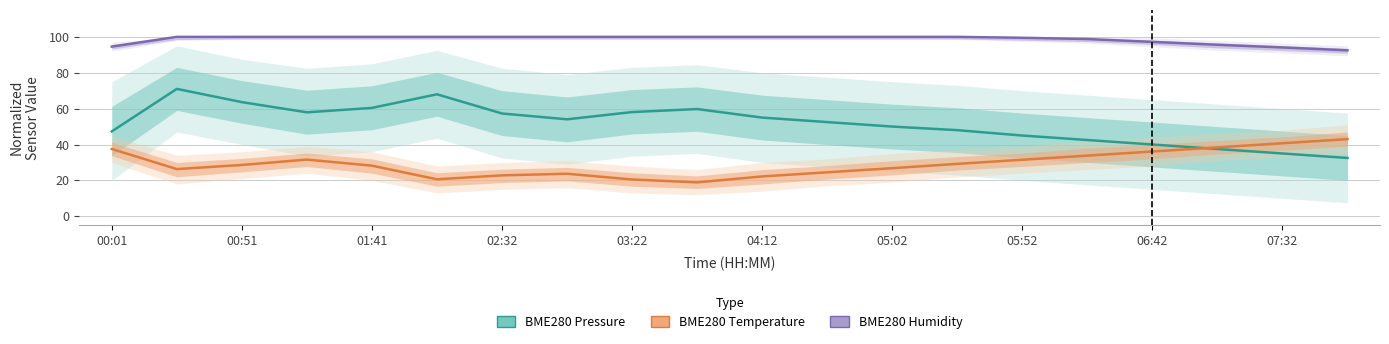

Reading left to right, transcribe all the data shown in this chart.

BME280 Pressure: 47.3	71.0	63.6	57.9	60.4	68.0	57.3	54.0	58.1	59.8	55.0	52.5	50.0	48.0	45.0	42.5	40.0	37.5	35.0	32.5
BME280 Temperature: 37.5	26.3	28.6	31.6	28.2	20.6	22.8	23.7	20.5	18.9	22.2	24.5	26.8	29.2	31.5	33.8	36.1	38.4	40.7	43.0
BME280 Humidity: 94.6	100.0	100.0	100.0	100.0	100.0	100.0	100.0	100.0	100.0	100.0	100.0	100.0	100.0	99.5	98.8	97.2	95.6	94.1	92.5